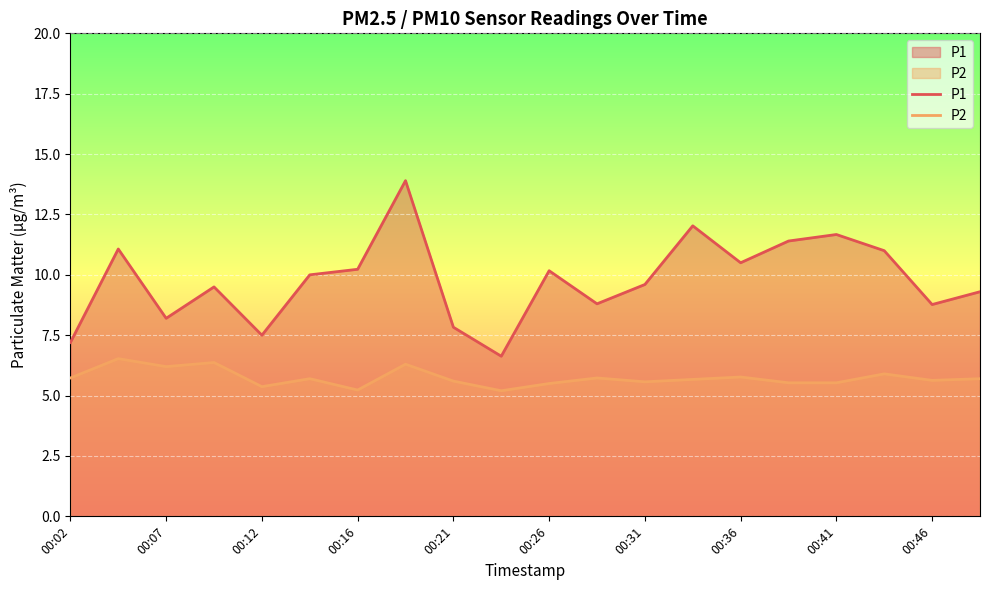

True or false: P2 and P1 cross at least once.

False